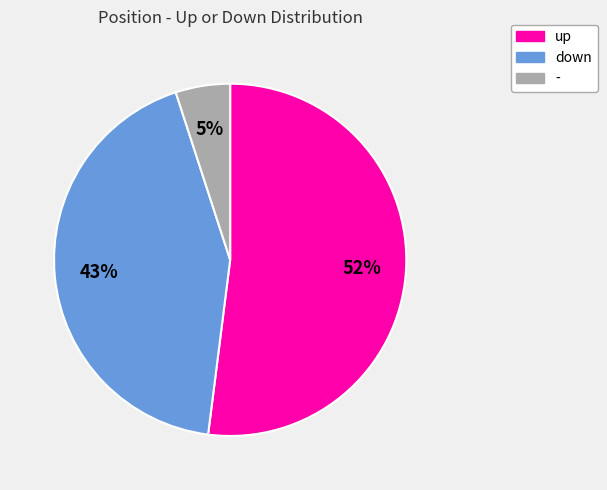

The down slice represents 55% of the pie. True or false?

False